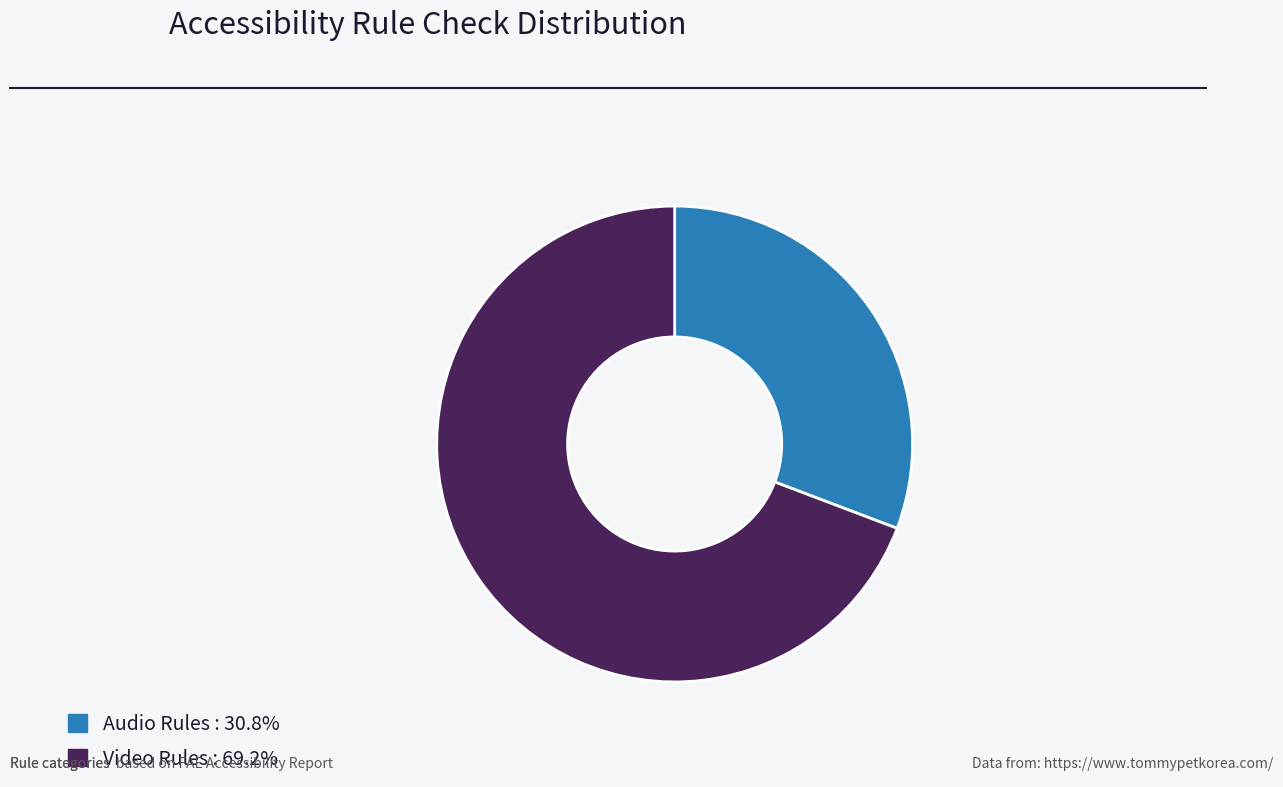

Is there any slice that represents more than half of the pie?

Yes